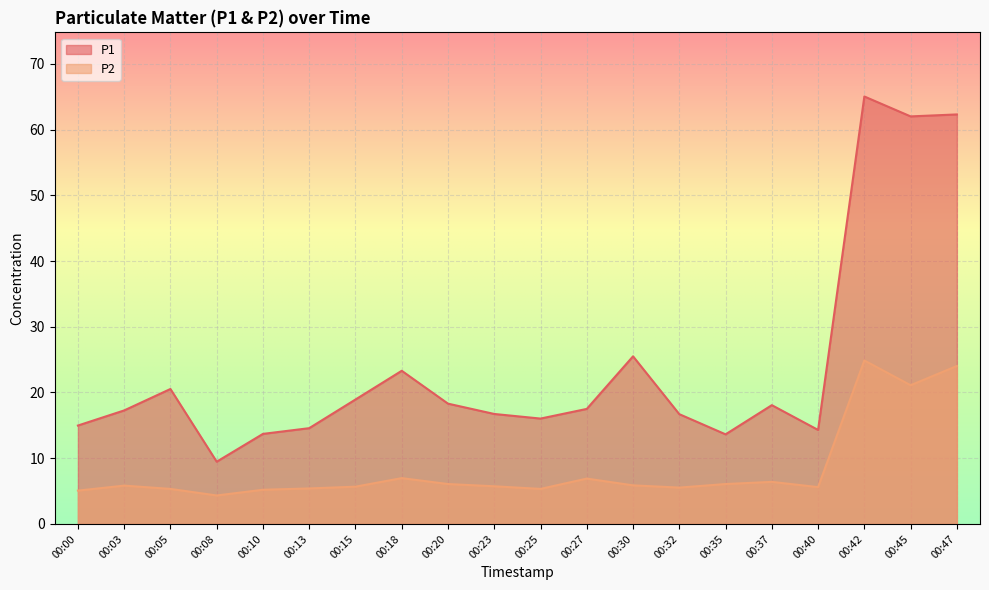

True or false: P2 and P1 intersect in this chart.

False